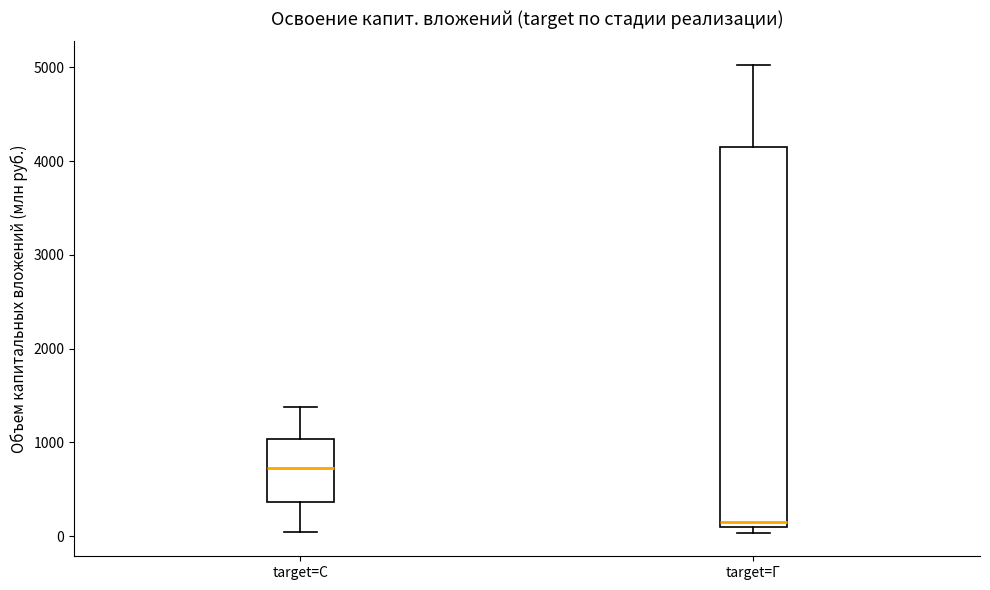

Where is the lower edge of the box for target=Г on the y-axis? The values are not printed on the chart, so give them approximately, as read against the axis.

100